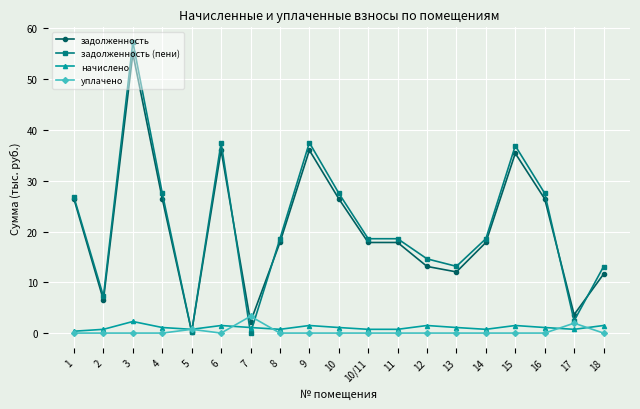

At which category is the sum across all series the highest?

3